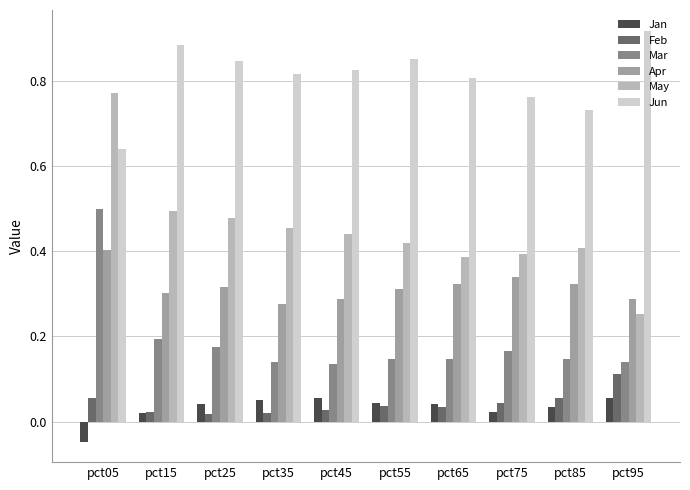

True or false: May has a value of 0.3 at pct55.

False